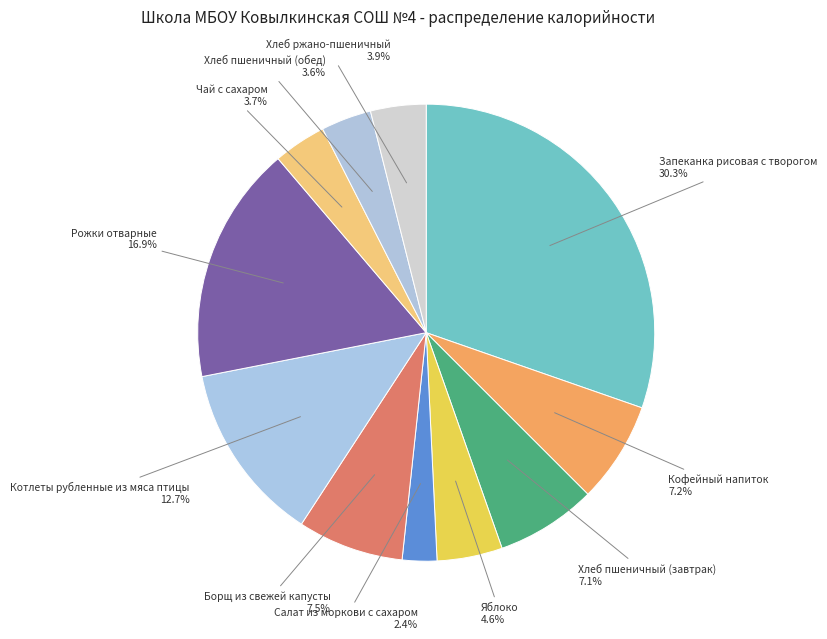

Which has a higher value, Хлеб ржано-пшеничный or Борщ из свежей капусты?

Борщ из свежей капусты